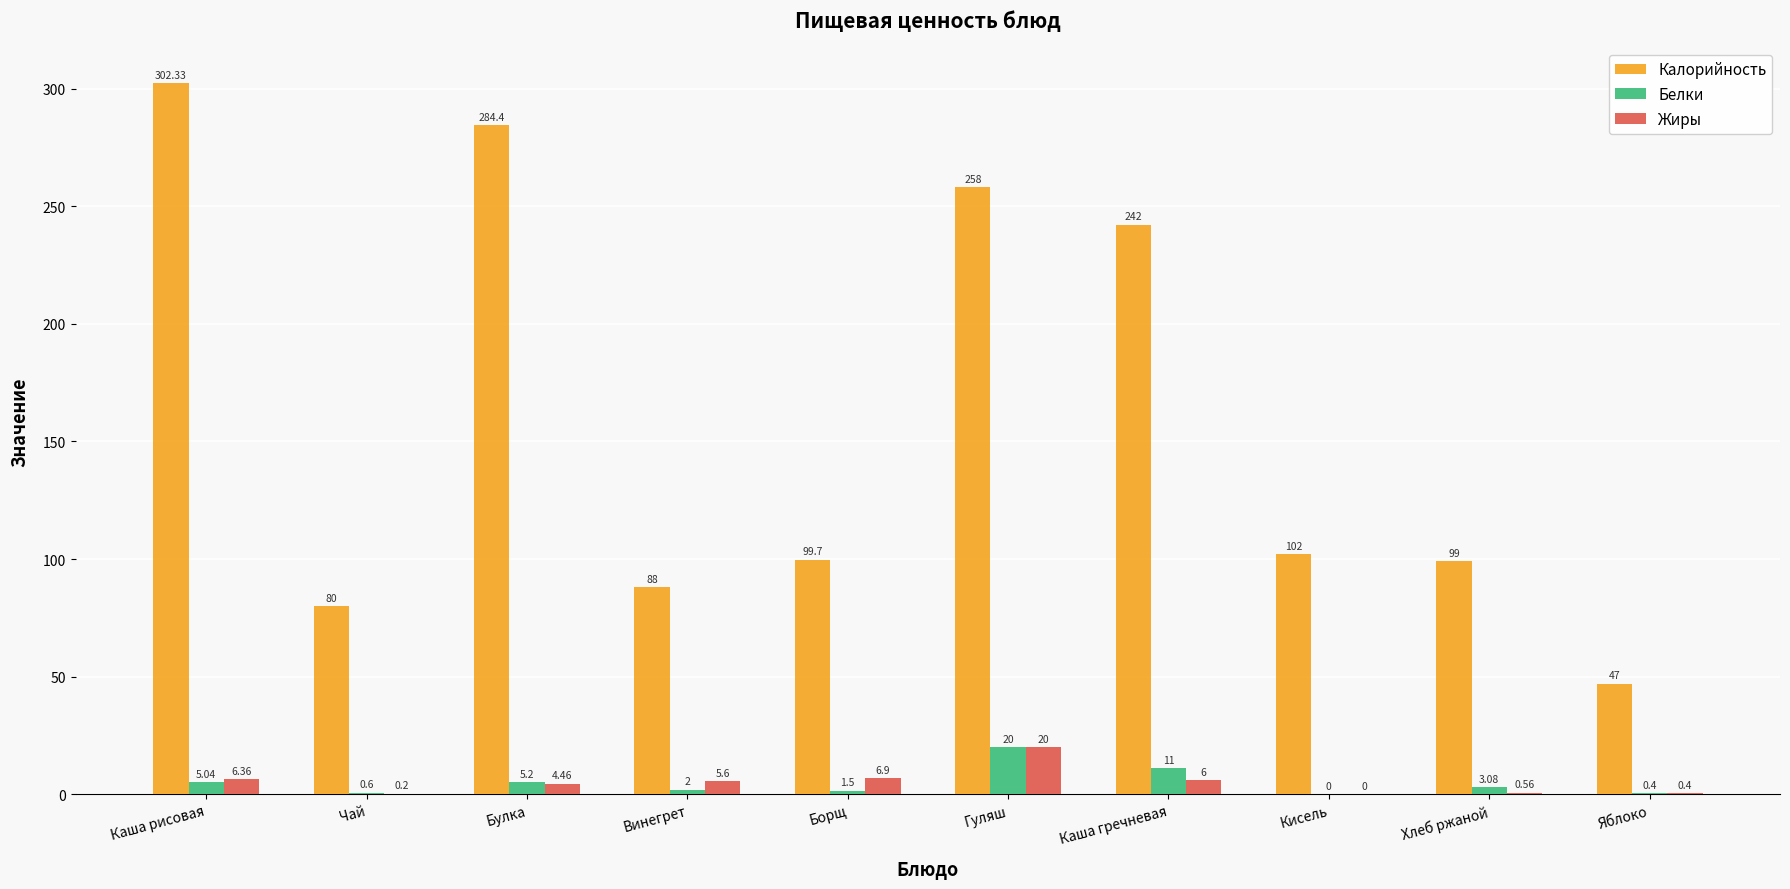

Which series changed the most between Борщ and Кисель?

Жиры